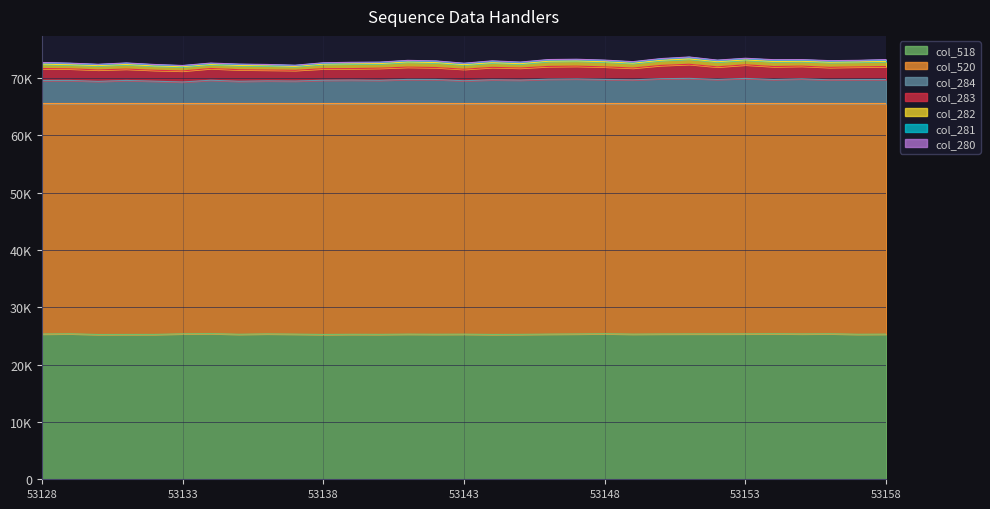

True or false: col_2_seq and col_519 intersect in this chart.

False